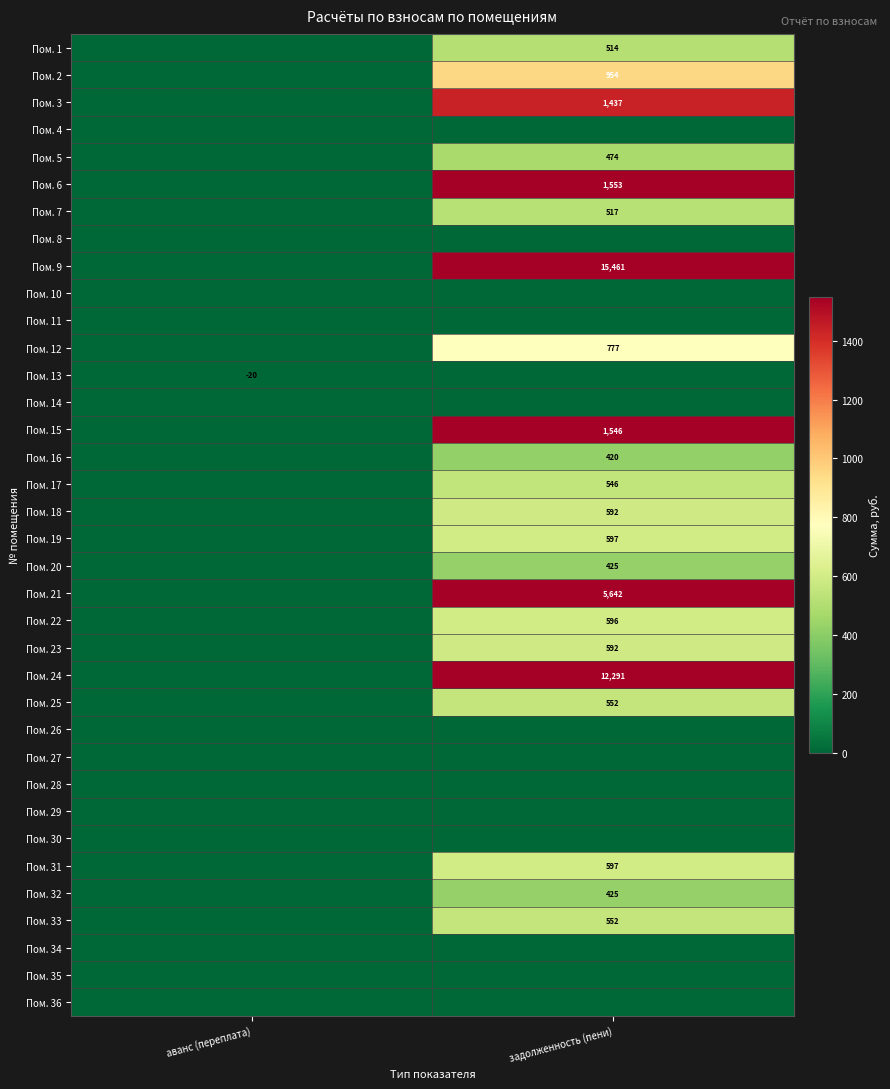

True or false: Пом. 15 has a value of 1546 at задолженность (пени).

True